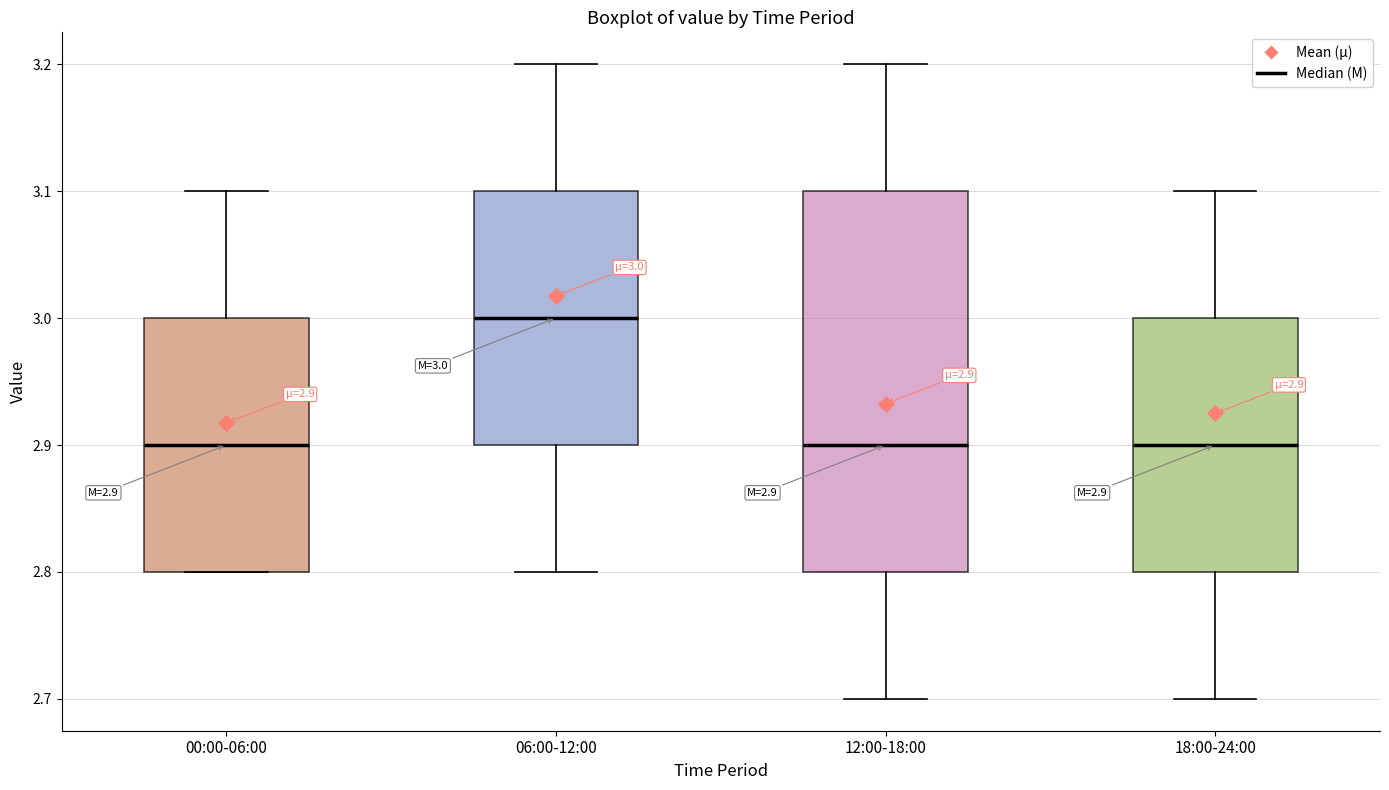

Which box is the tallest, from its lower edge to its upper edge?

12:00-18:00